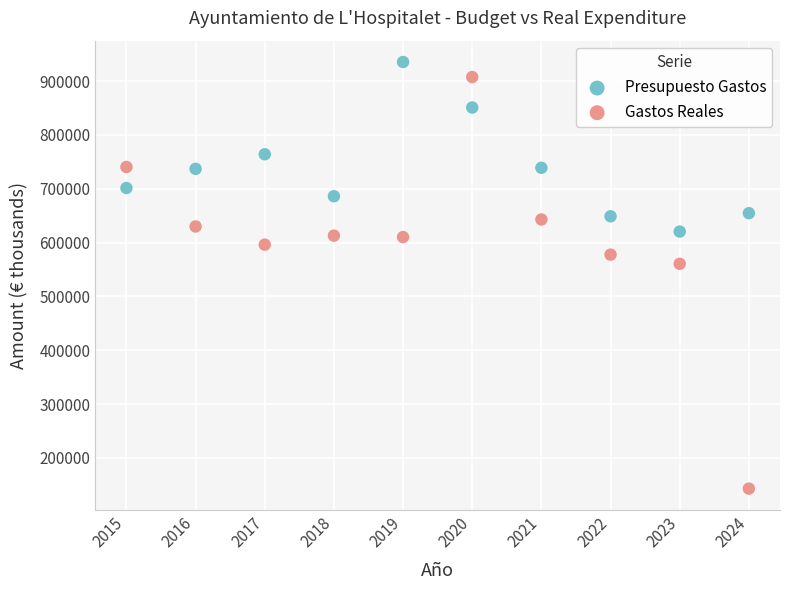

Across all series, what Y value is closest to 539158?

560546.0